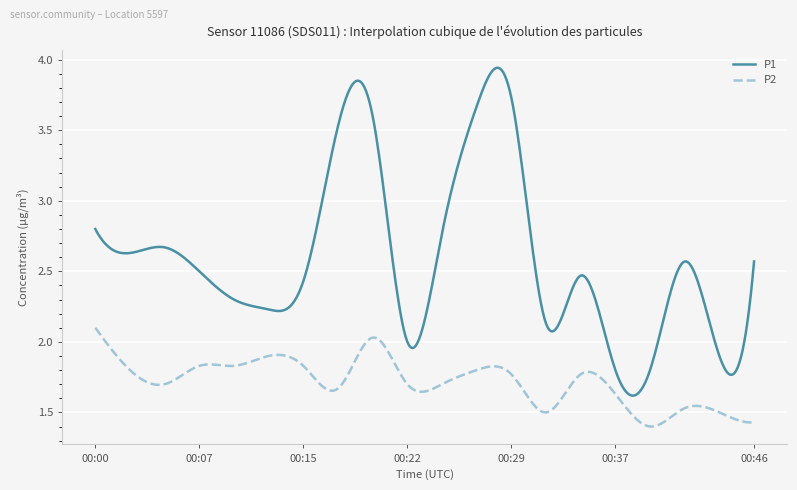

Which series has the largest total across all categories?

P1